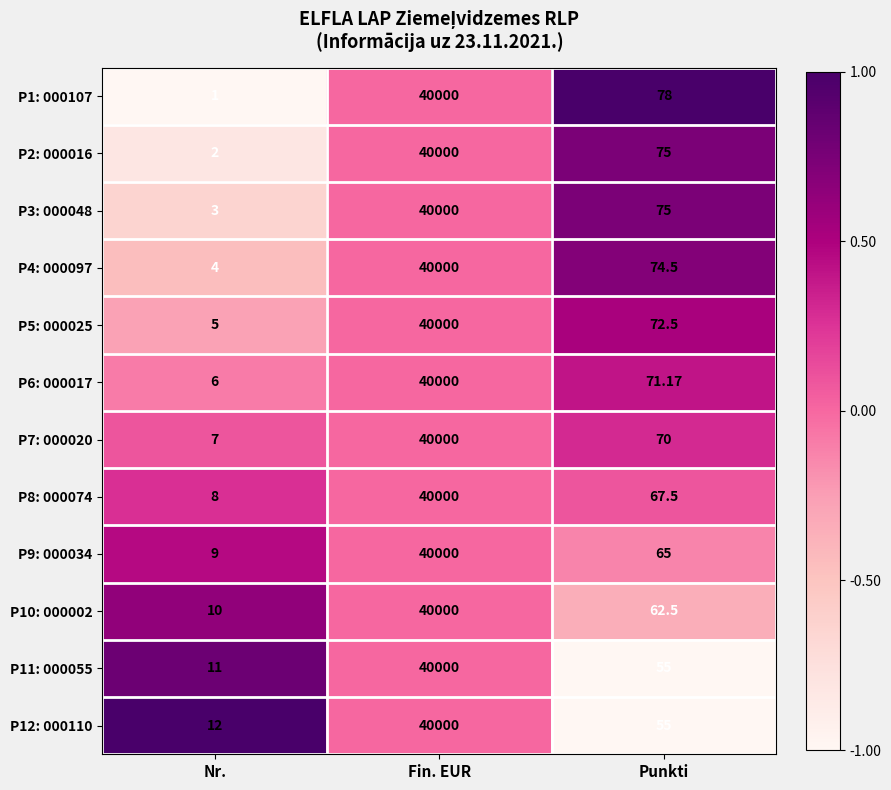

At which category does the chart reach its minimum across all series?

Nr.